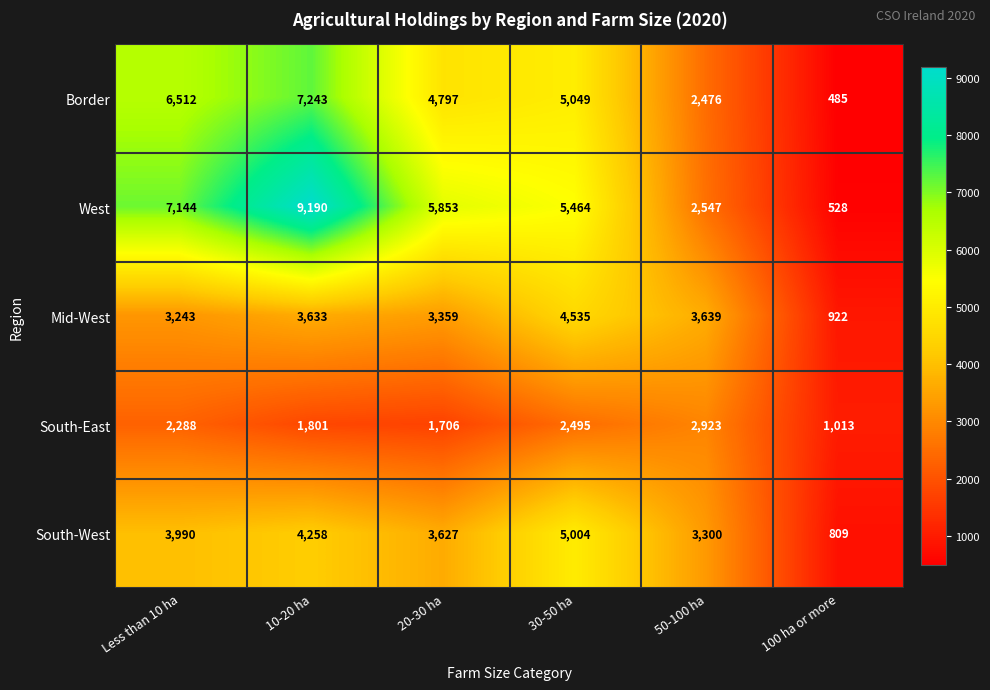

The value of West at 100 ha or more is 528. True or false?

True